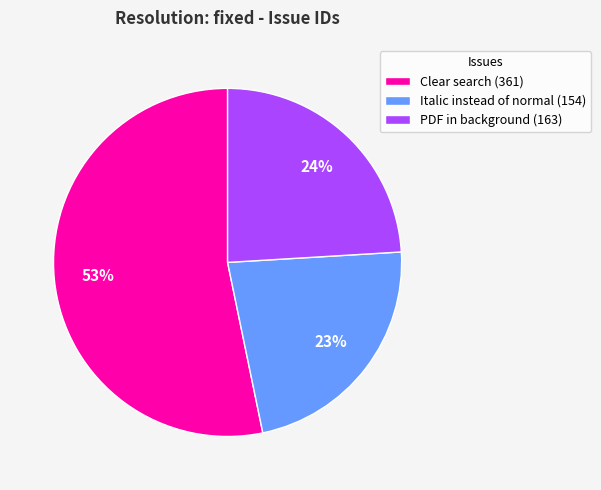

Which category has the smallest portion of the pie?

Italic instead of normal (154)